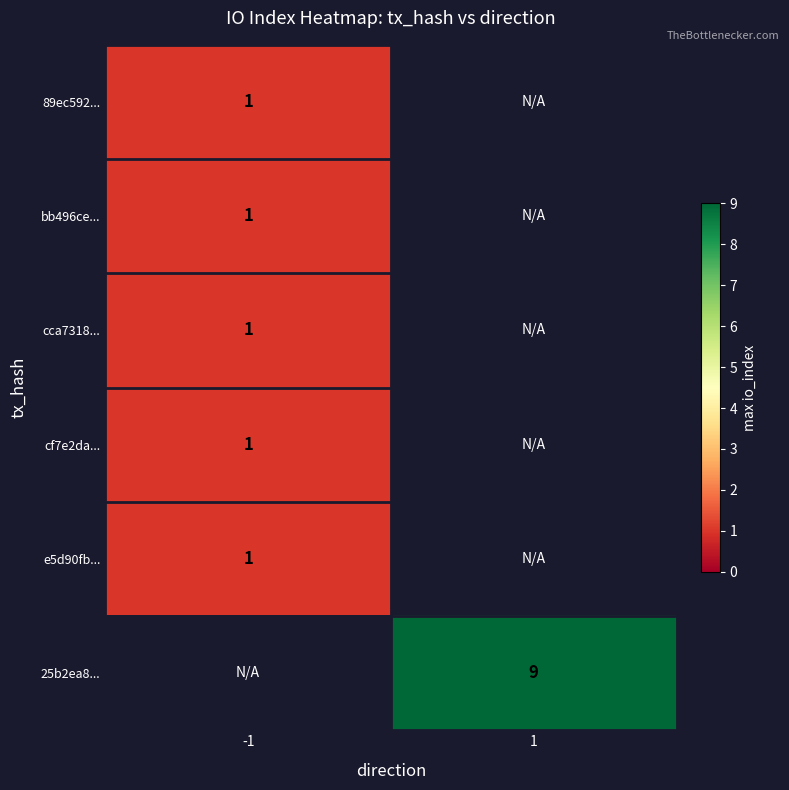

The value of bb496ce... at -1 is 1. True or false?

True